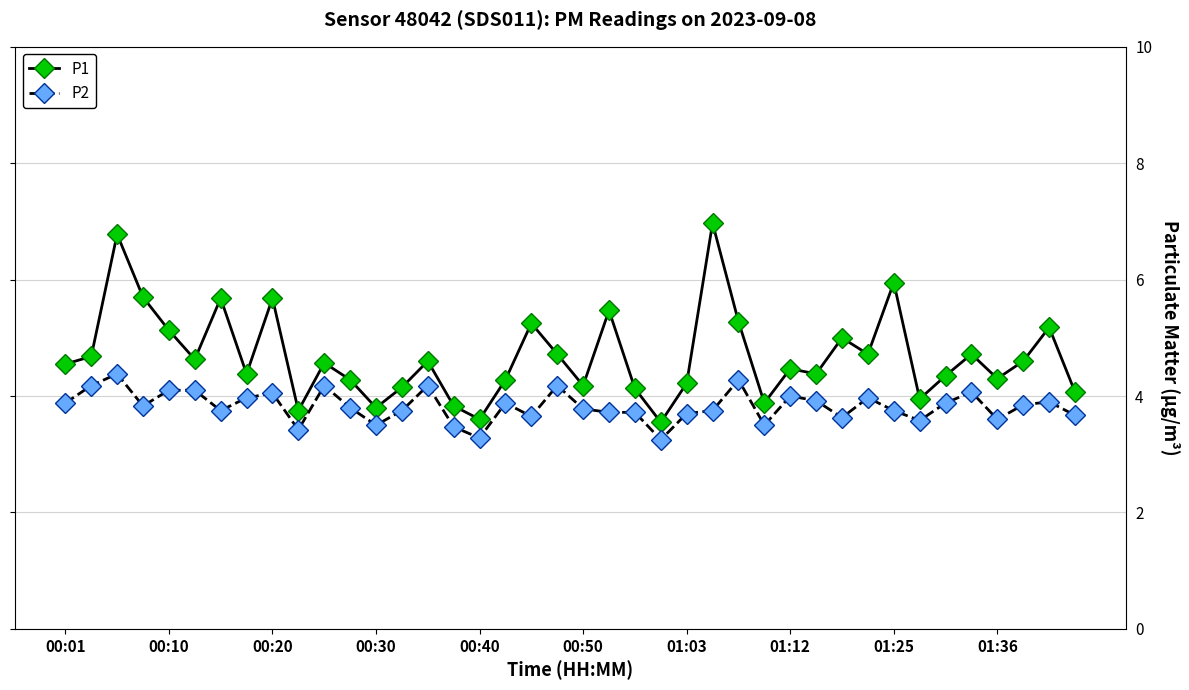

True or false: P2 has more than 1 interior local peaks.

True